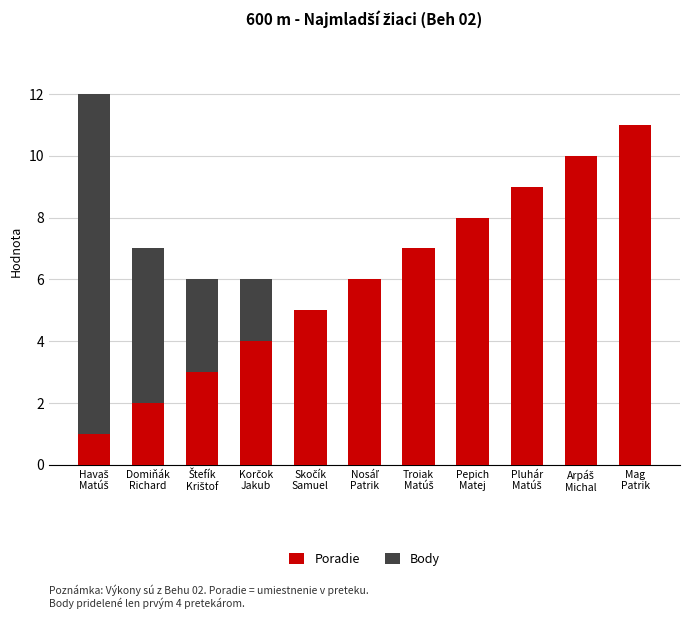

What are all the series names shown in the legend?

Poradie, Body